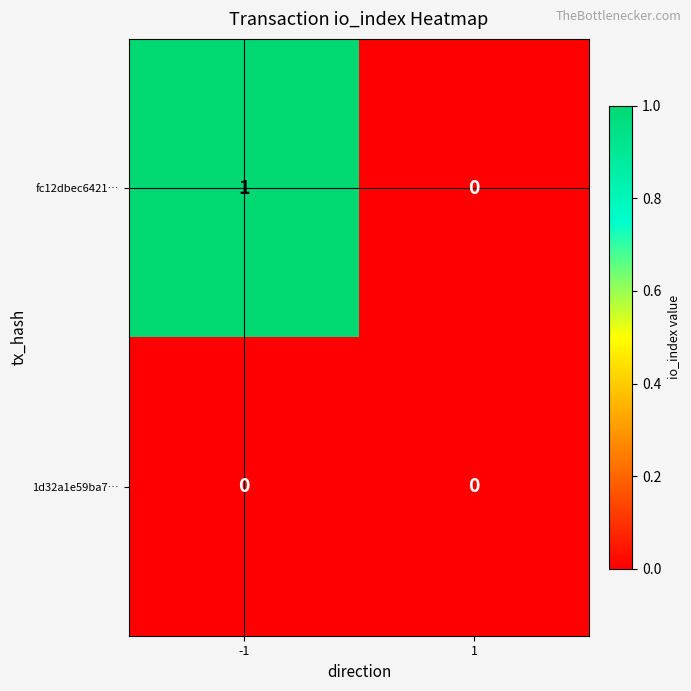

Reading left to right, extract all data points from this chart.

fc12dbec6421…: 1	0
1d32a1e59ba7…: 0	0